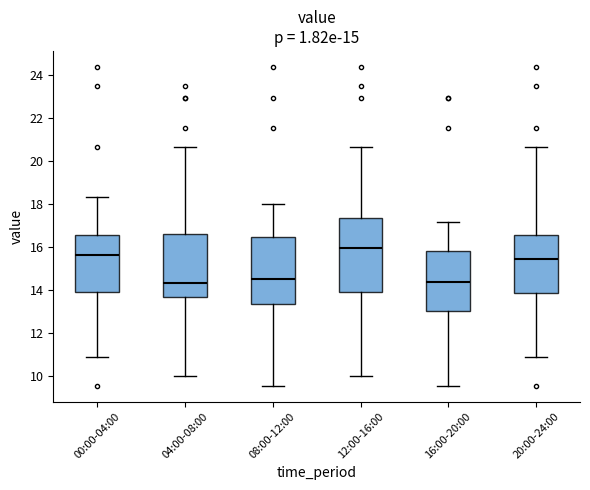

Reading left to right, transcribe this box plot: for each box, give where its median line is, the range the box spans, and where its two whiskers end, as read against the y-axis. The values are not printed on the chart, so give them approximately, as read against the axis.

00:00-04:00: median 15.6, box 13.8 to 16.6, whiskers 10.8 to 18.4
04:00-08:00: median 14.4, box 13.6 to 16.6, whiskers 10.0 to 20.6
08:00-12:00: median 14.6, box 13.4 to 16.4, whiskers 9.6 to 18.0
12:00-16:00: median 16.0, box 14.0 to 17.4, whiskers 10.0 to 20.6
16:00-20:00: median 14.4, box 13.0 to 15.8, whiskers 9.6 to 17.2
20:00-24:00: median 15.4, box 13.8 to 16.6, whiskers 10.8 to 20.6